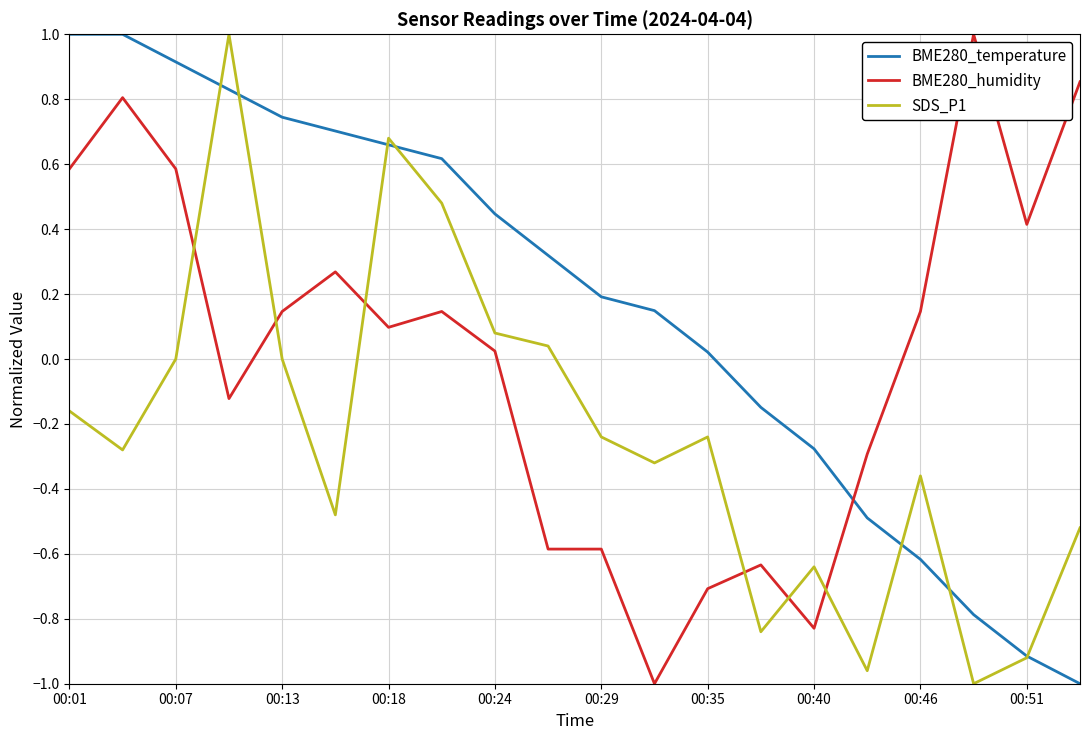

Which series has the largest total across all categories?

BME280_temperature